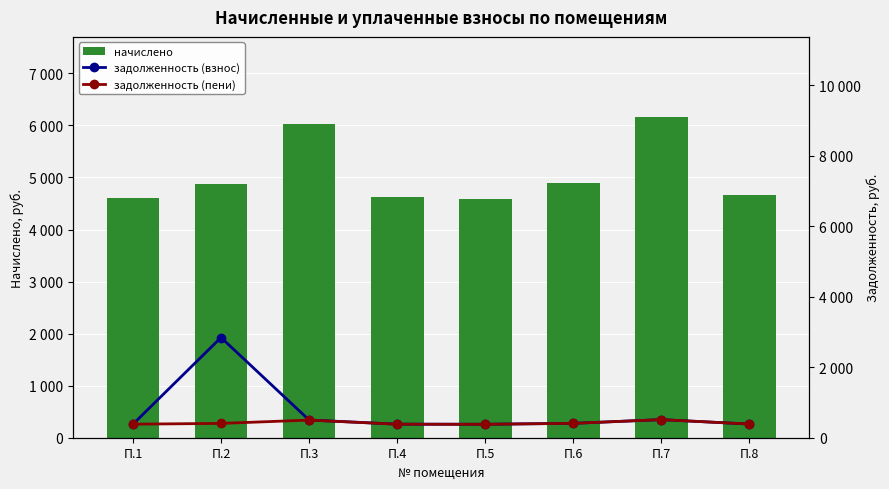

Where does the задолженность (пени) series first go above 406?

П.2